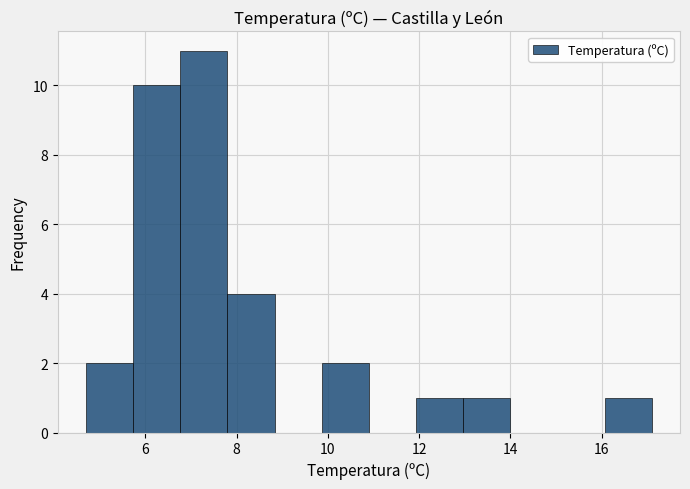

How tall is the bar that spans 5.8 to 6.8 on the x-axis? Neither the bar edges nor the heights are printed on the chart, so give them approximately, as read against the axes.

10